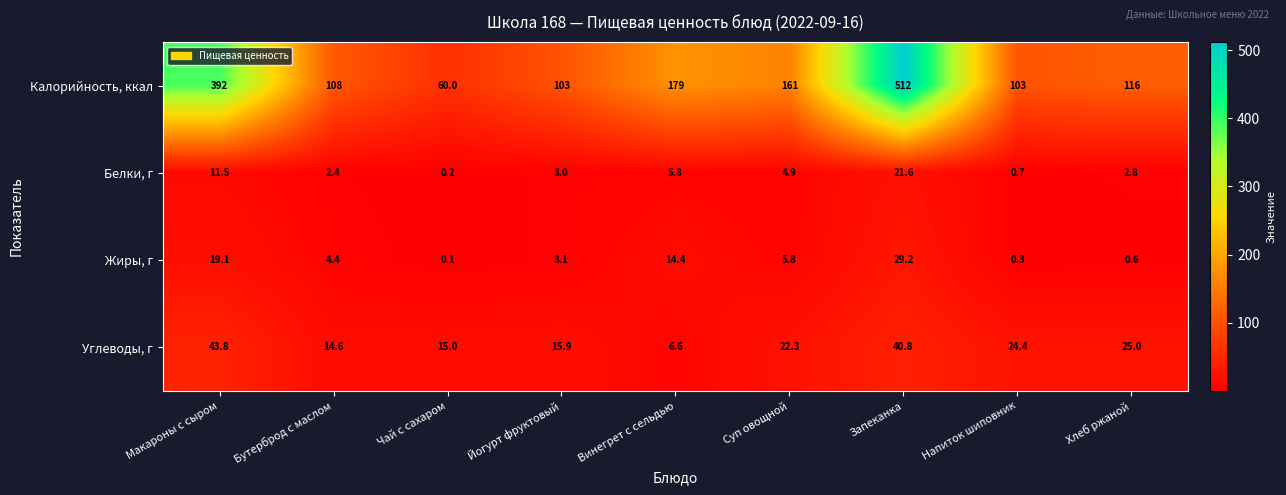

How many data points in Жиры, г are less than 4?

4